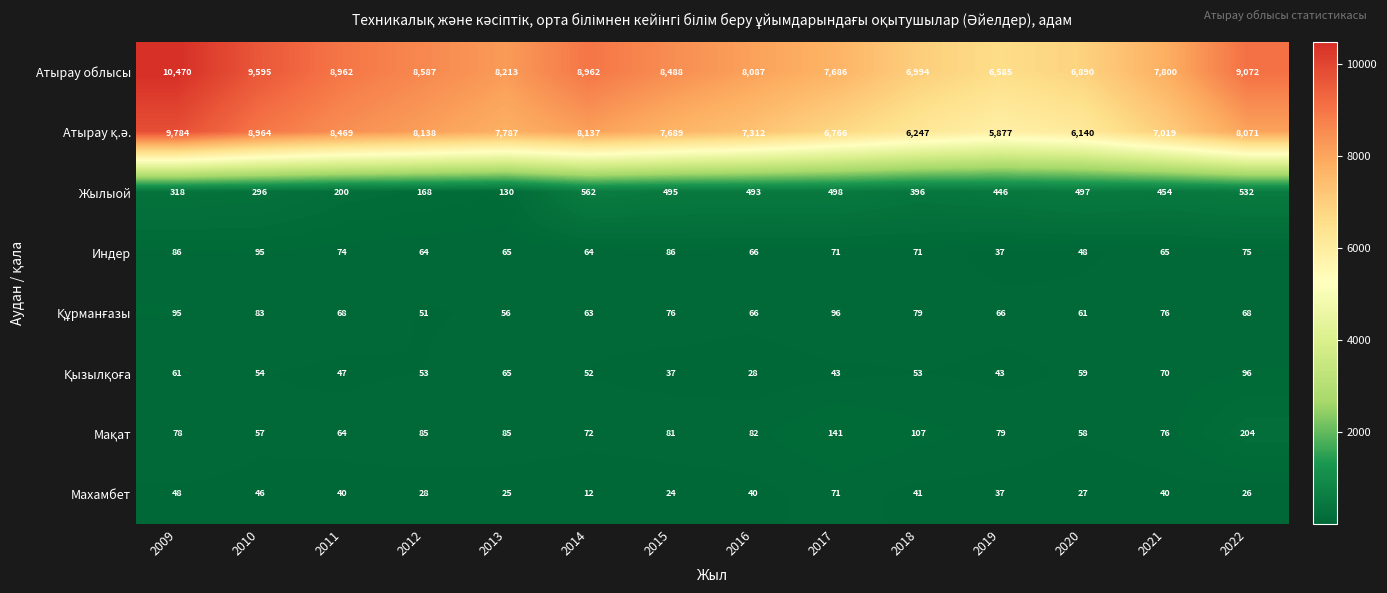

What is the total value across all series at 2012?

17174